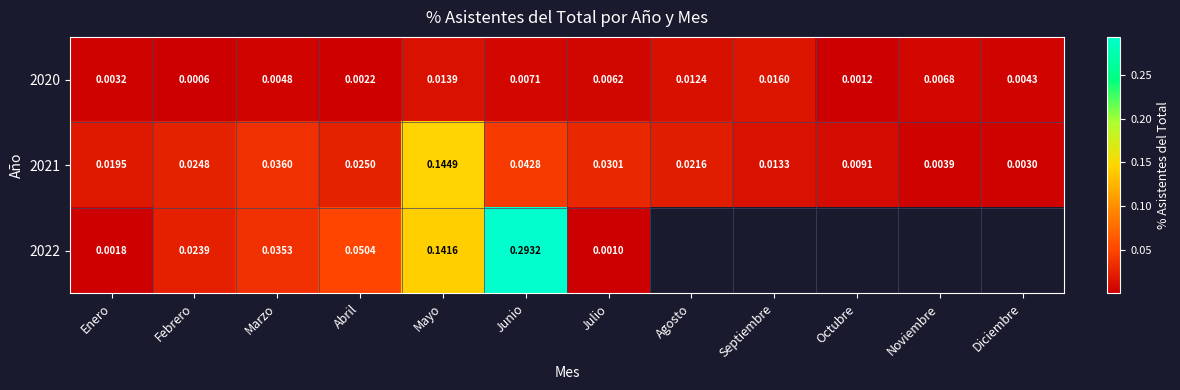

At which label is 2020 closest to 0?

Febrero